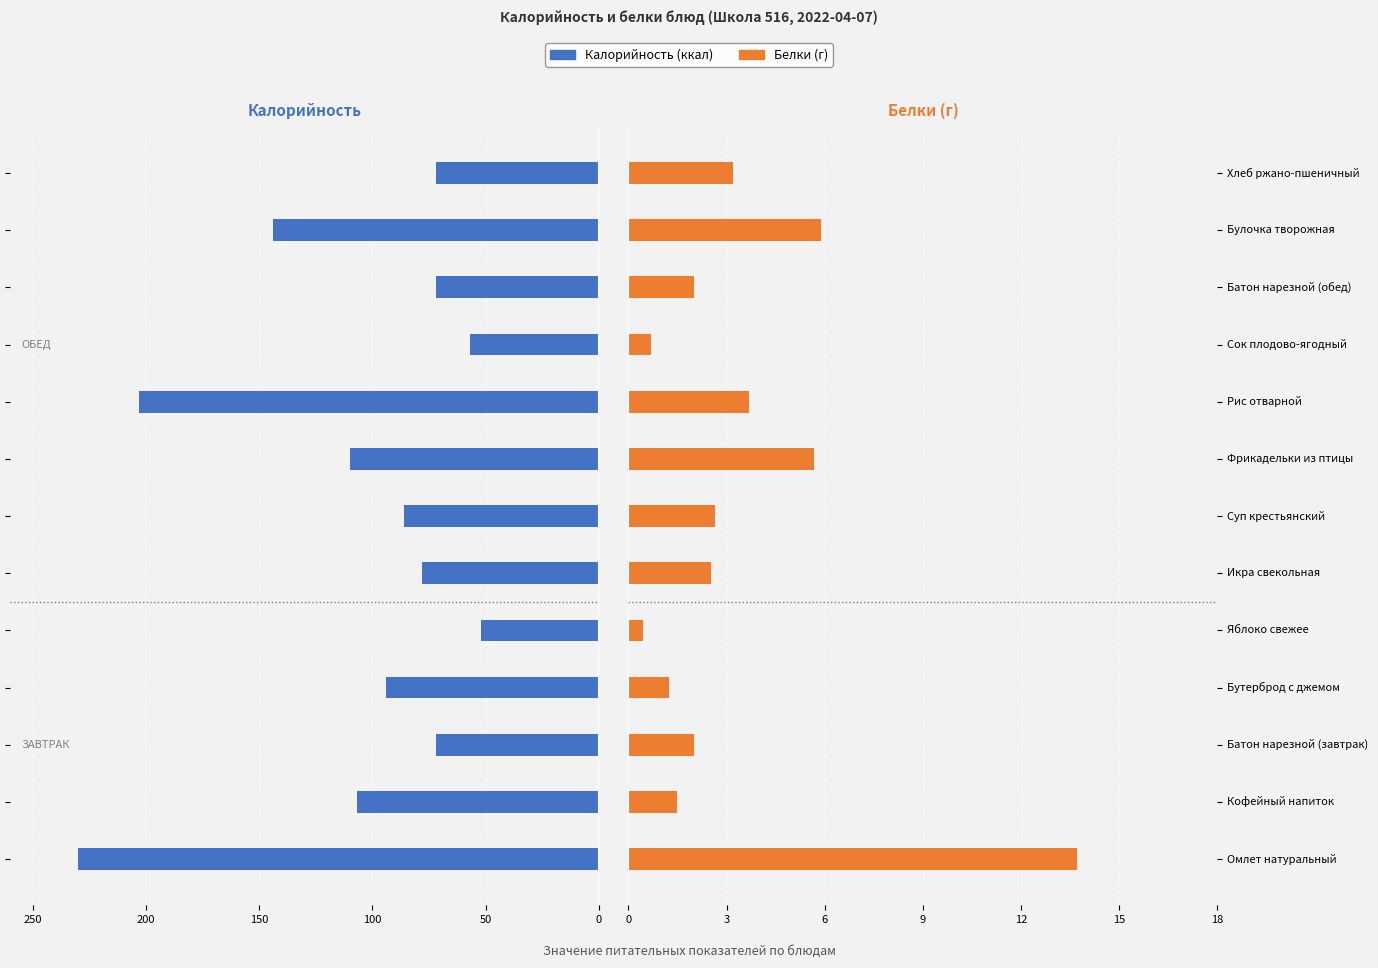

Rank the series at Яблоко свежее from highest to lowest value.

Белки, Калорийность